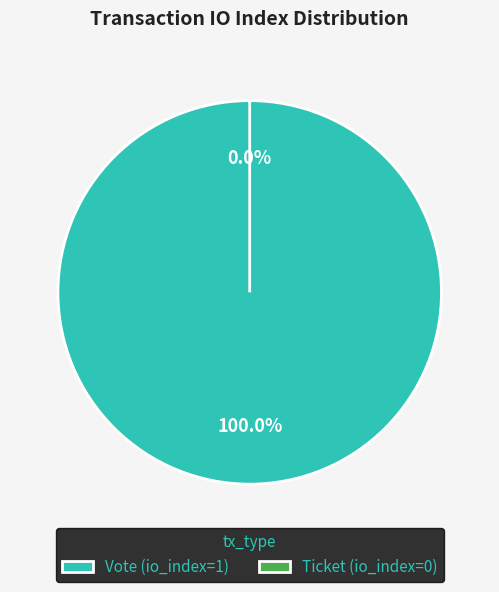

What is the change in value from Vote (io_index=1) to Ticket (io_index=0)?

-1